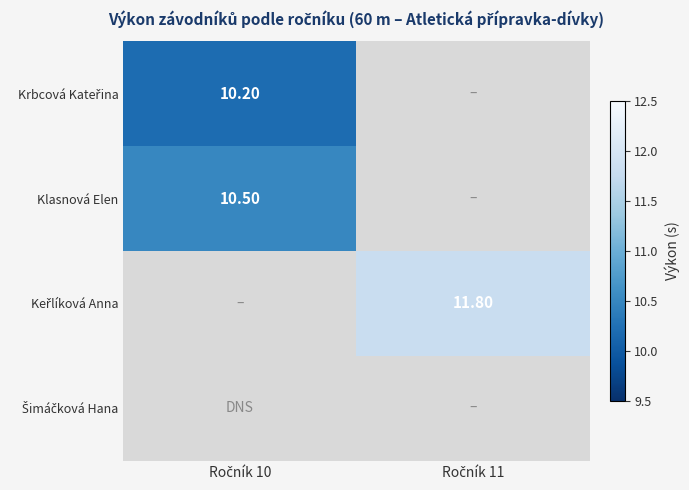

What value does the Klasnová Elen series have at Ročník 10?

10.5